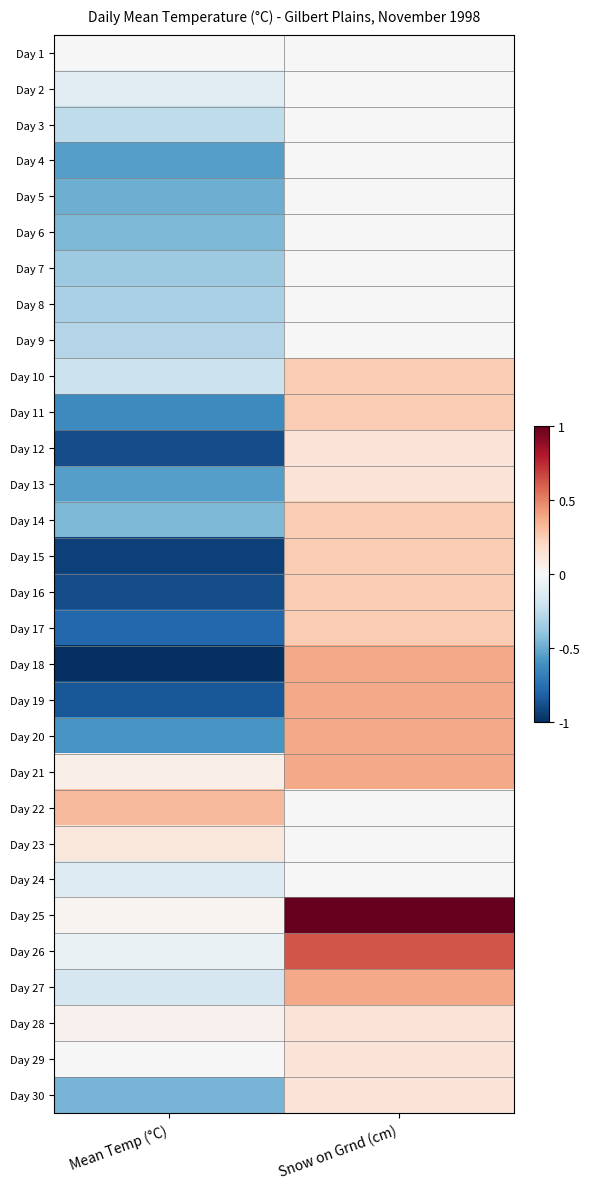

What is the difference between the highest and lowest values at Mean Temp (°C)?

1.3